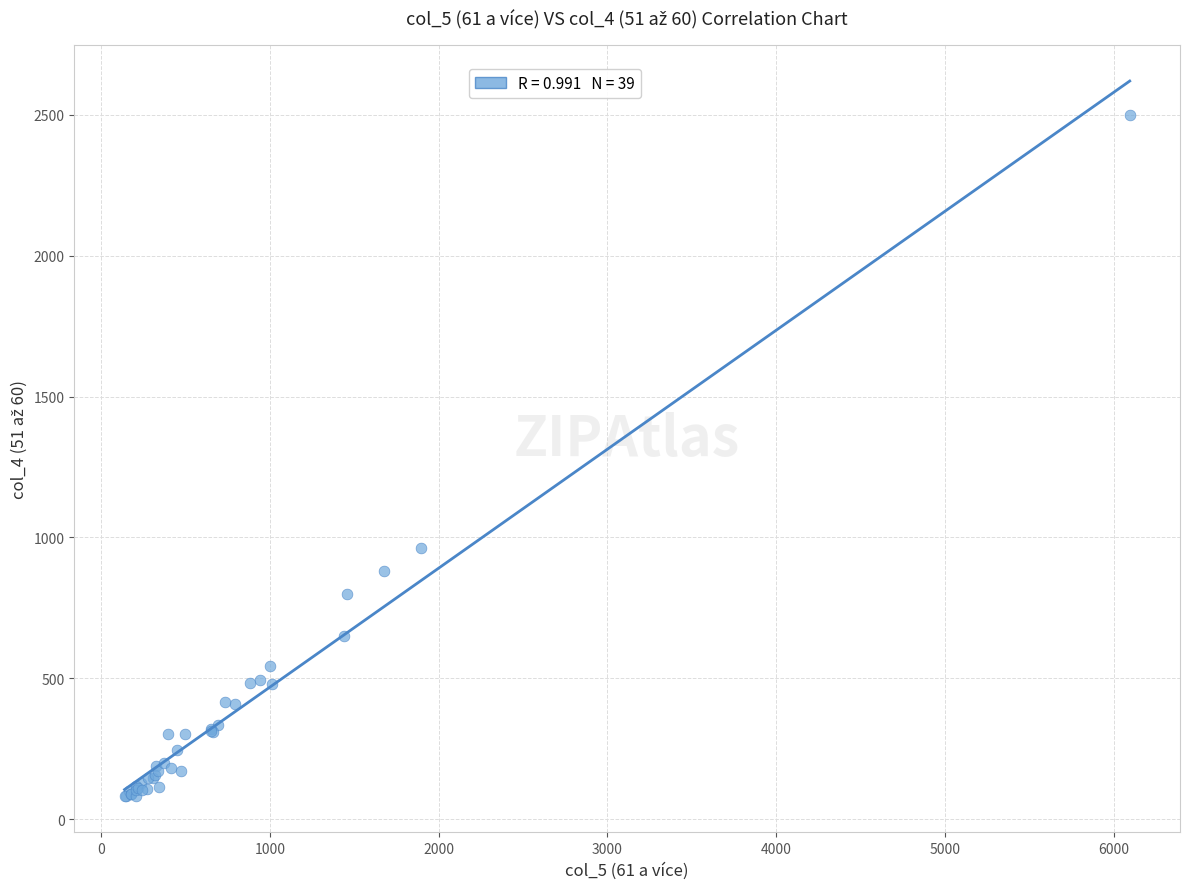

What Y value in the scatter plot is closest to 1290?

961